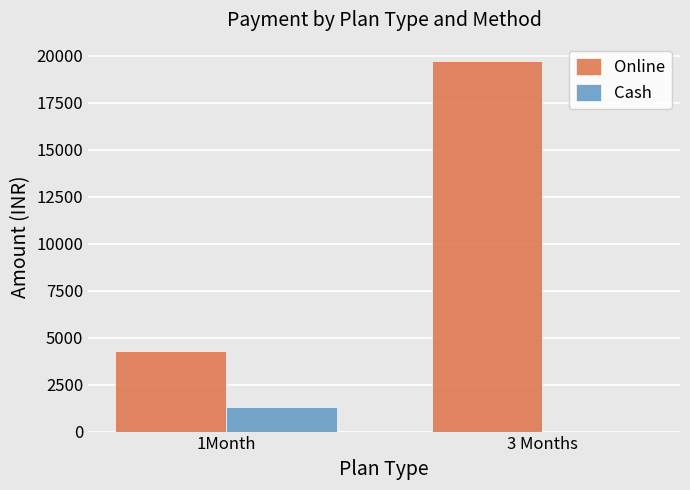

What is the highest value of the Online series?

19700